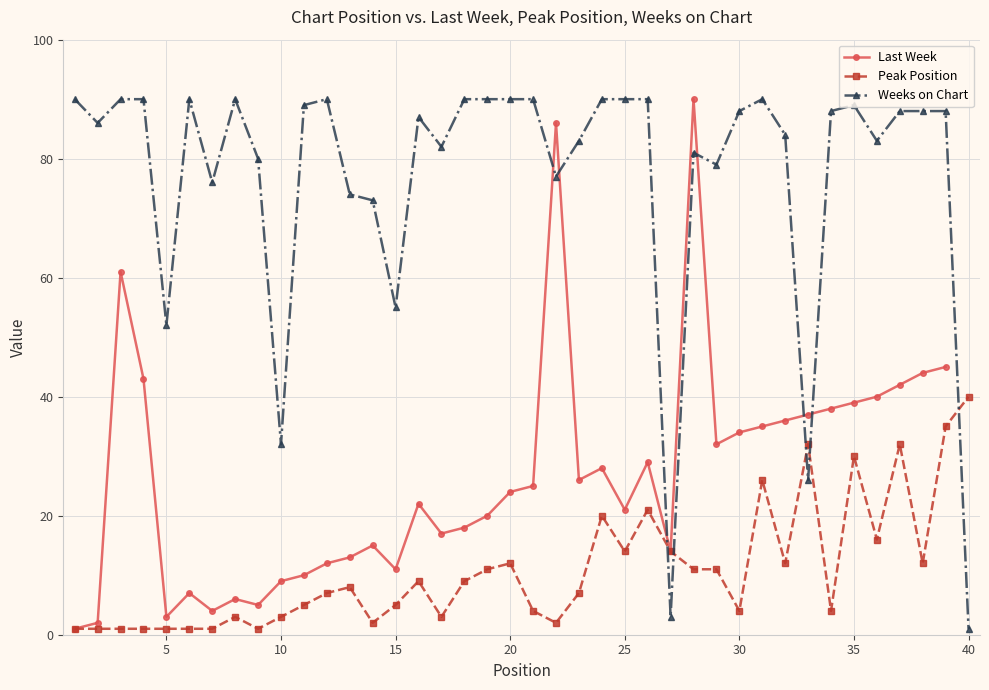

After their last crossing, which series has the higher values: Peak Position or Weeks on Chart?

Peak Position